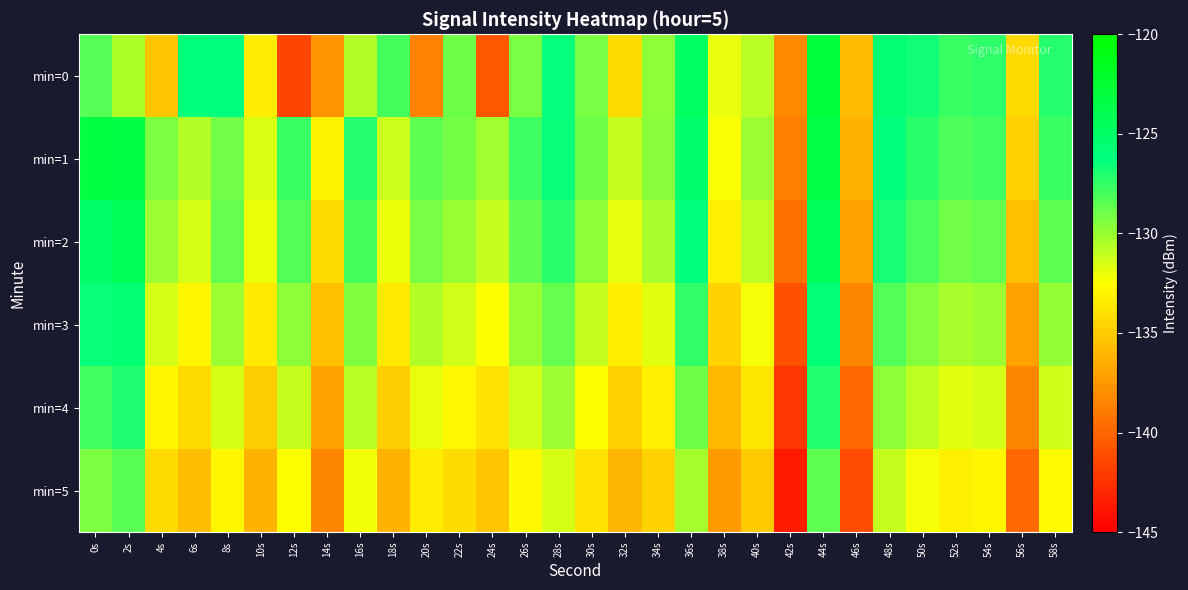

How many distinct data groups are displayed?

6